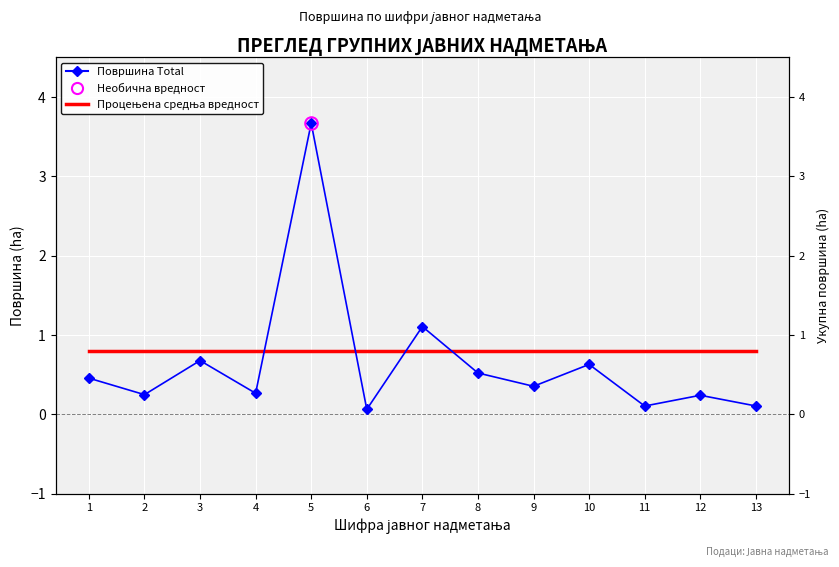

True or false: Процењена средња вредност has more than 2 points higher than both neighbors.

False